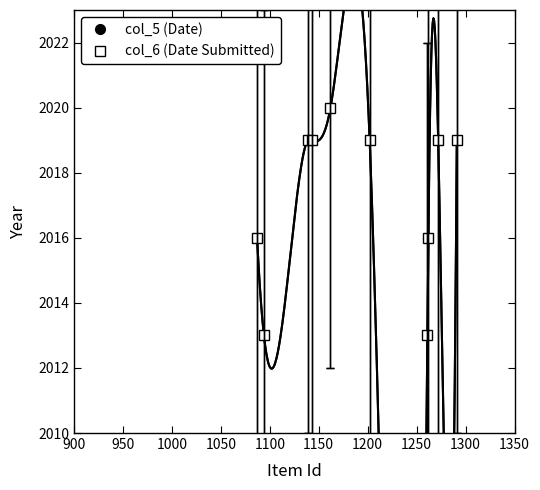

The value of col_5 (Date) at 1250 is 3206. True or false?

False